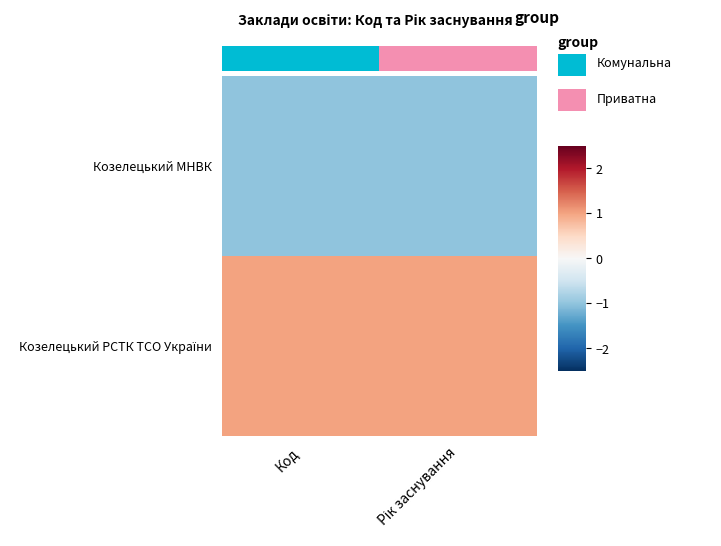

How many distinct data groups are displayed?

2